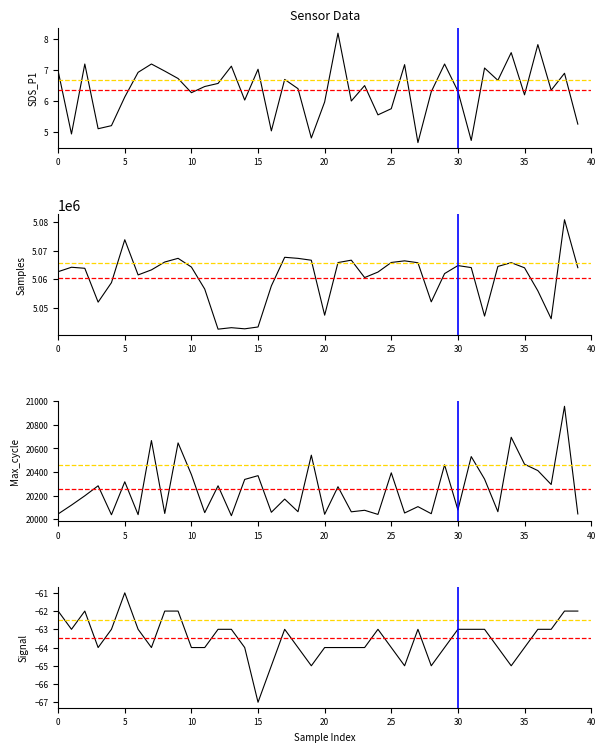

True or false: Signal and Samples intersect in this chart.

False